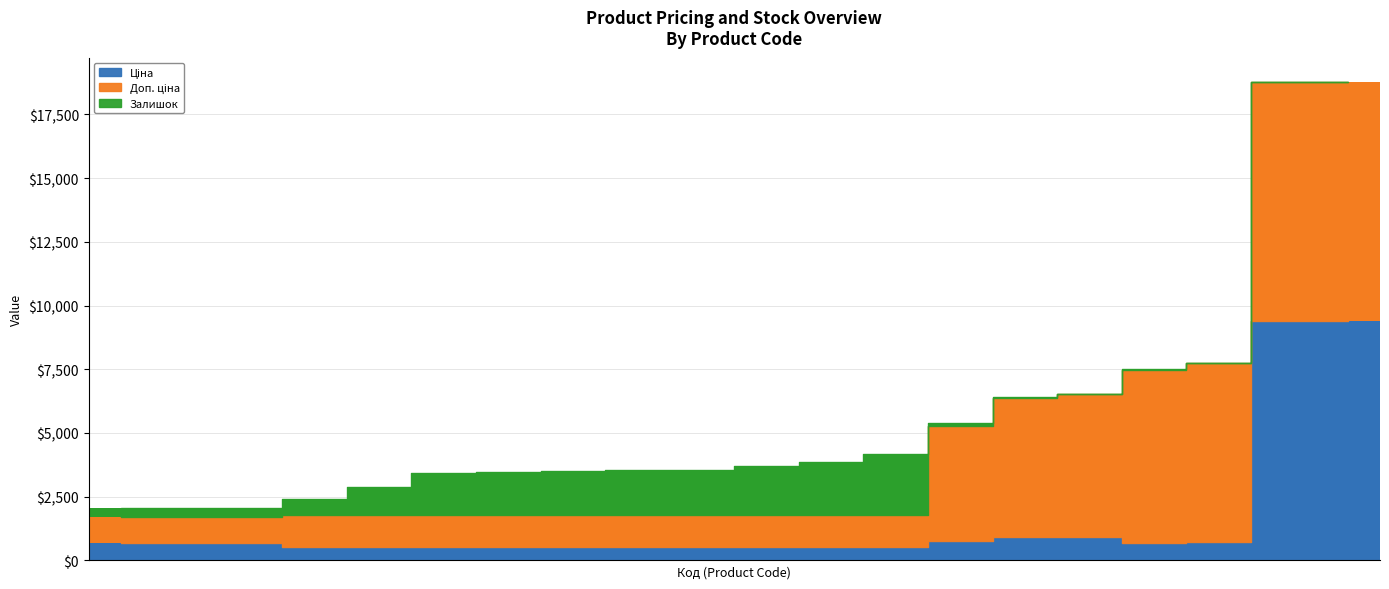

Where does the Доп. ціна series first go above 1235?

284032204